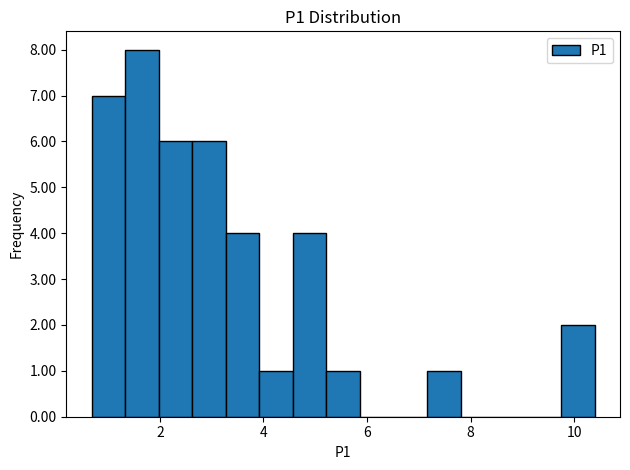

Read against the x-axis, roughly where is the centre of the tallest bar?

1.6